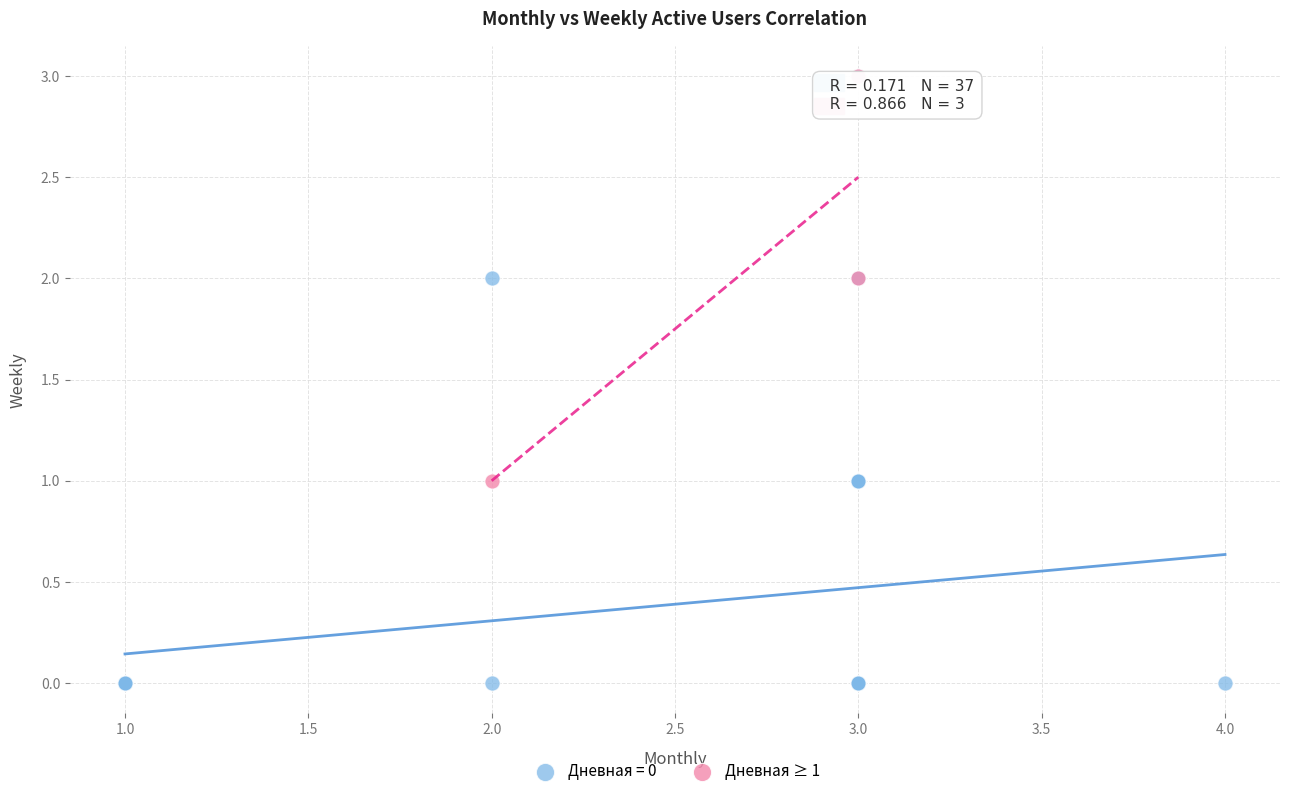

Which series has the widest spread of Y values?

Дневная = 0